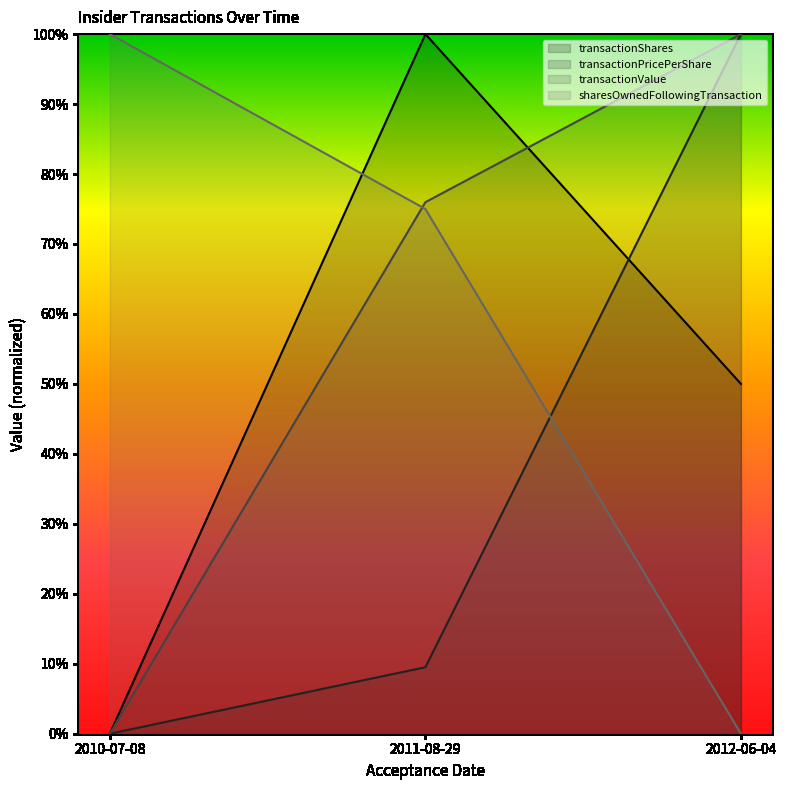

How many data points in transactionShares are above 50?

1